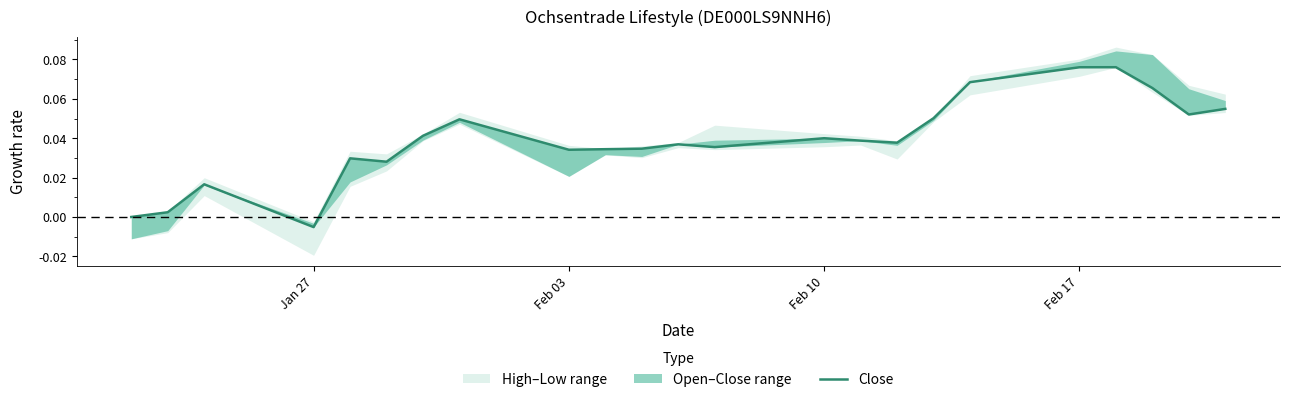

How many values are above zero?

21